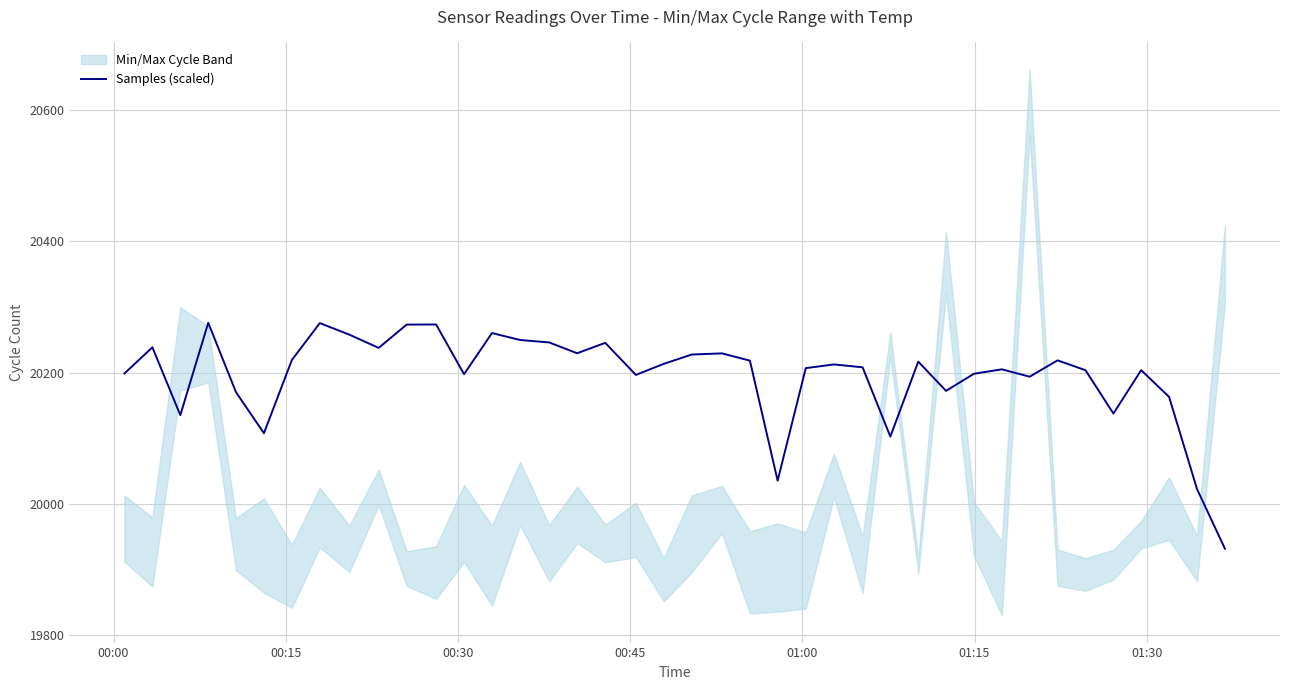

How many categories are shown in the chart?

40